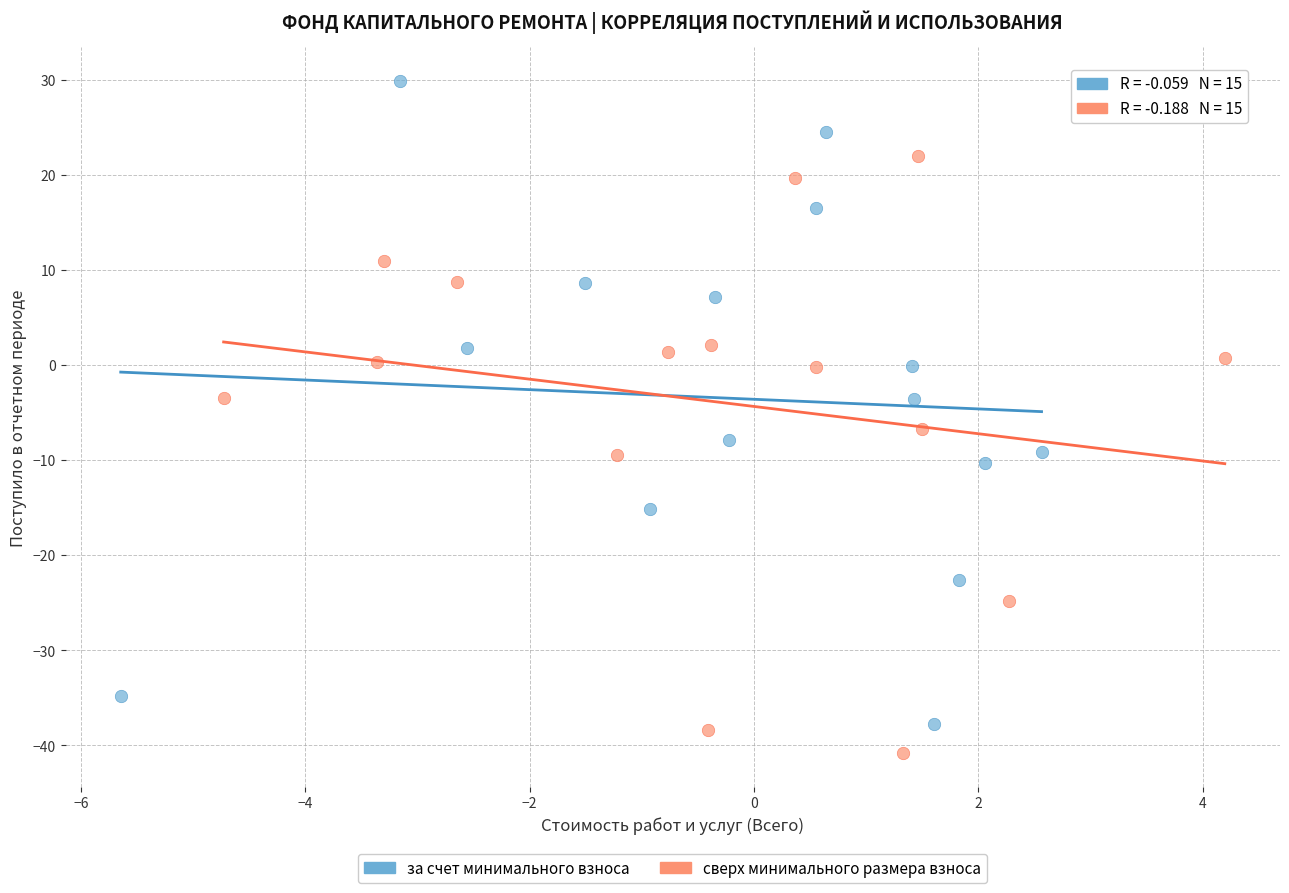

Which series contains the highest Y value?

за счет минимального взноса